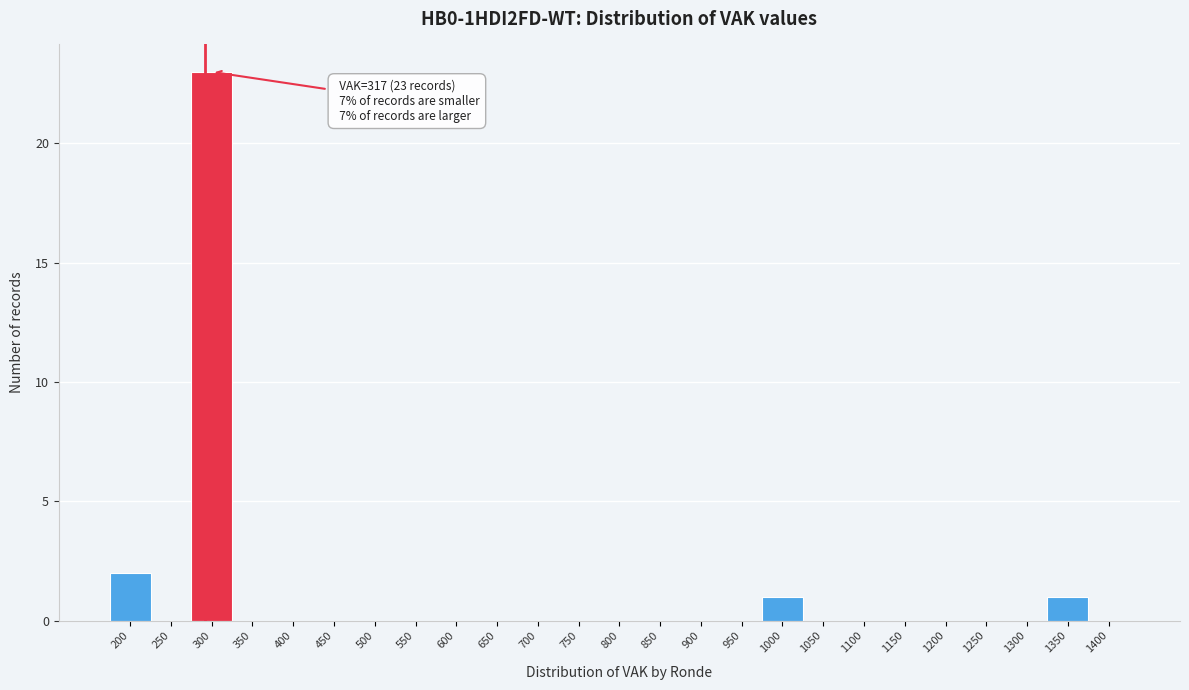

Reading left to right, transcribe all the data shown in this chart.

200=2	250=0	300=23	350=0	400=0	450=0	500=0	550=0	600=0	650=0	700=0	750=0	800=0	850=0	900=0	950=0	1000=1	1050=0	1100=0	1150=0	1200=0	1250=0	1300=0	1350=1	1400=0